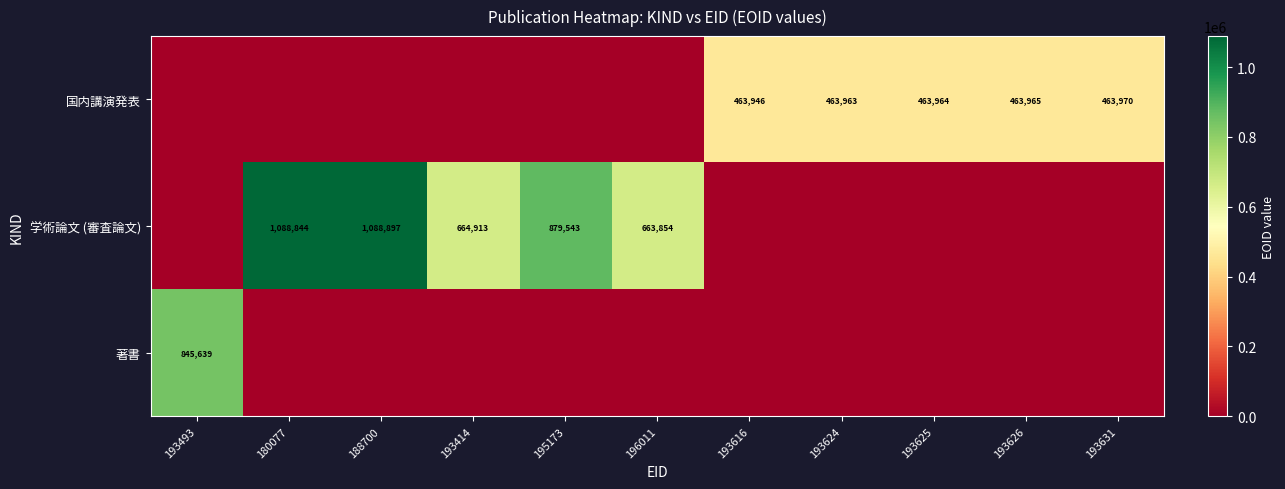

The value of 学術論文 (審査論文) at 196011 is 1193364. True or false?

False